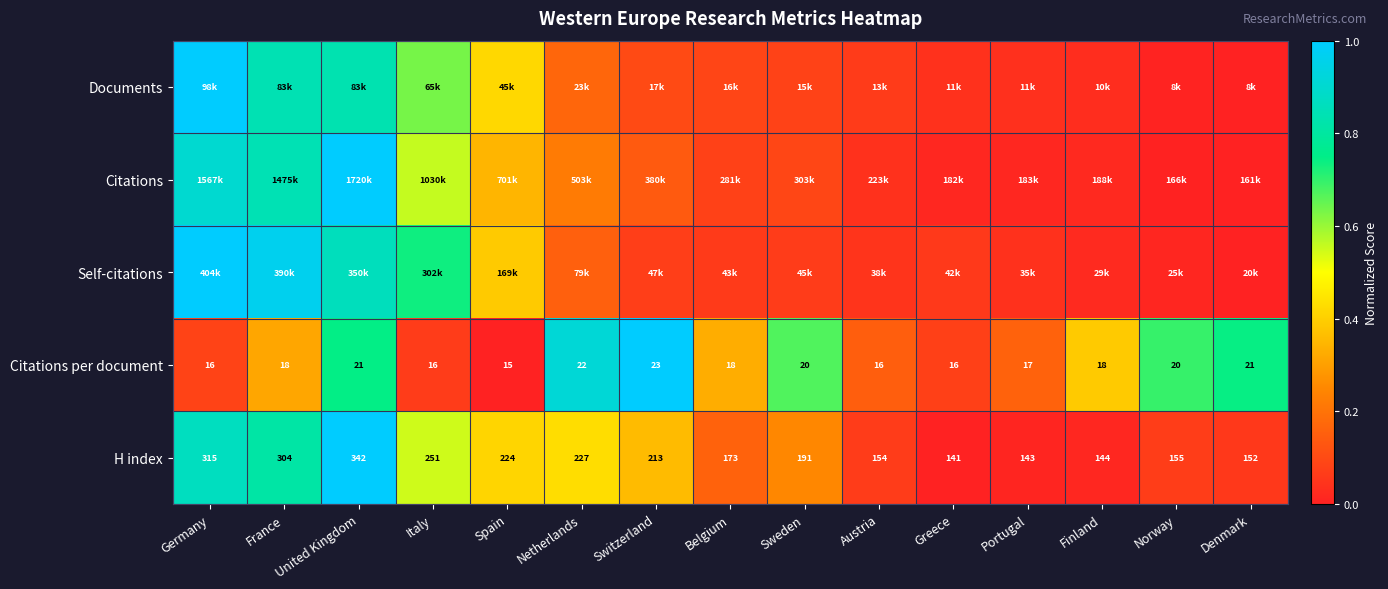

What is the spread (max minus min) of values at Austria?

0.1